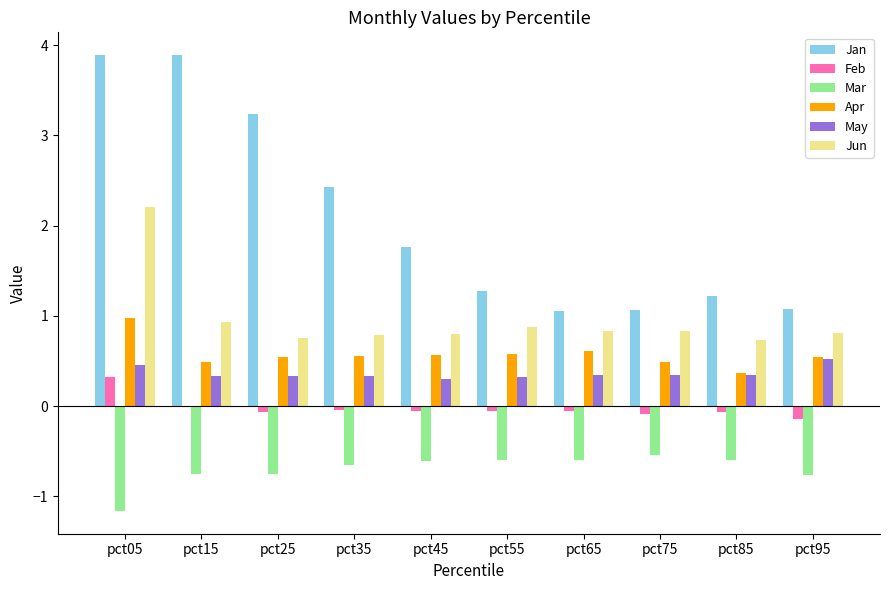

At which label does Jun reach its peak?

pct05